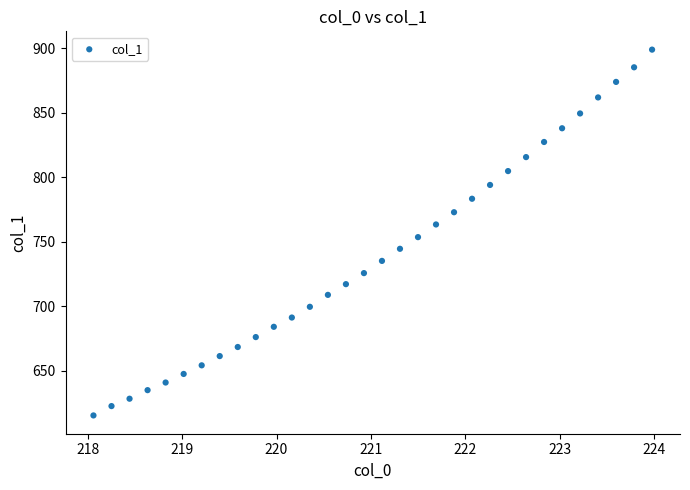

What is the range of Y values (max minus min)?

283.3